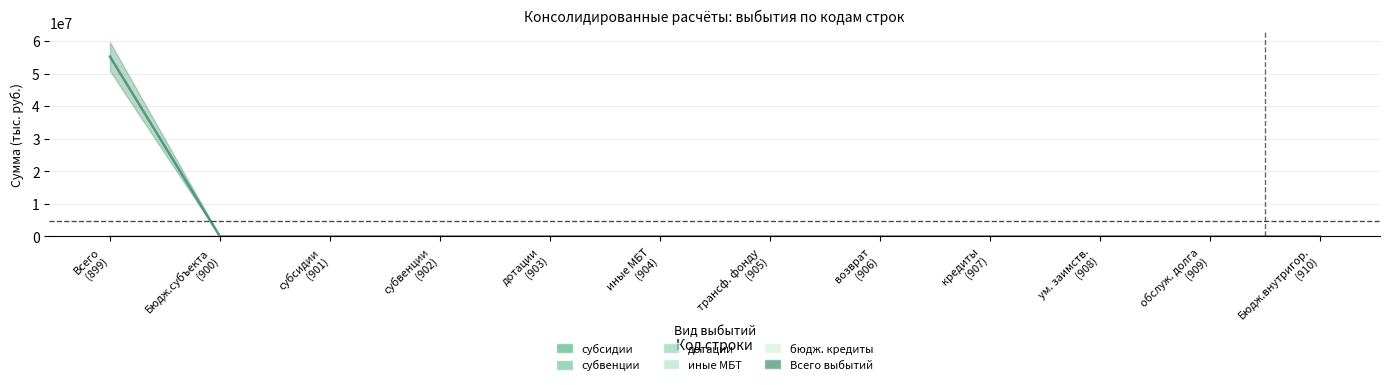

Where is дотации nearest to the value 0?

899